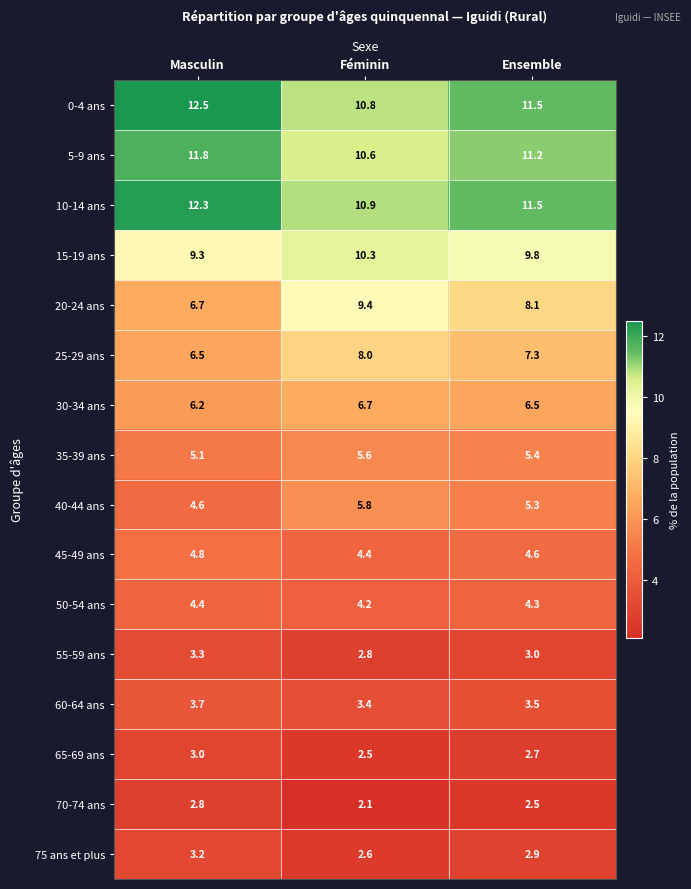

What is the spread (max minus min) of values at Féminin?

8.8